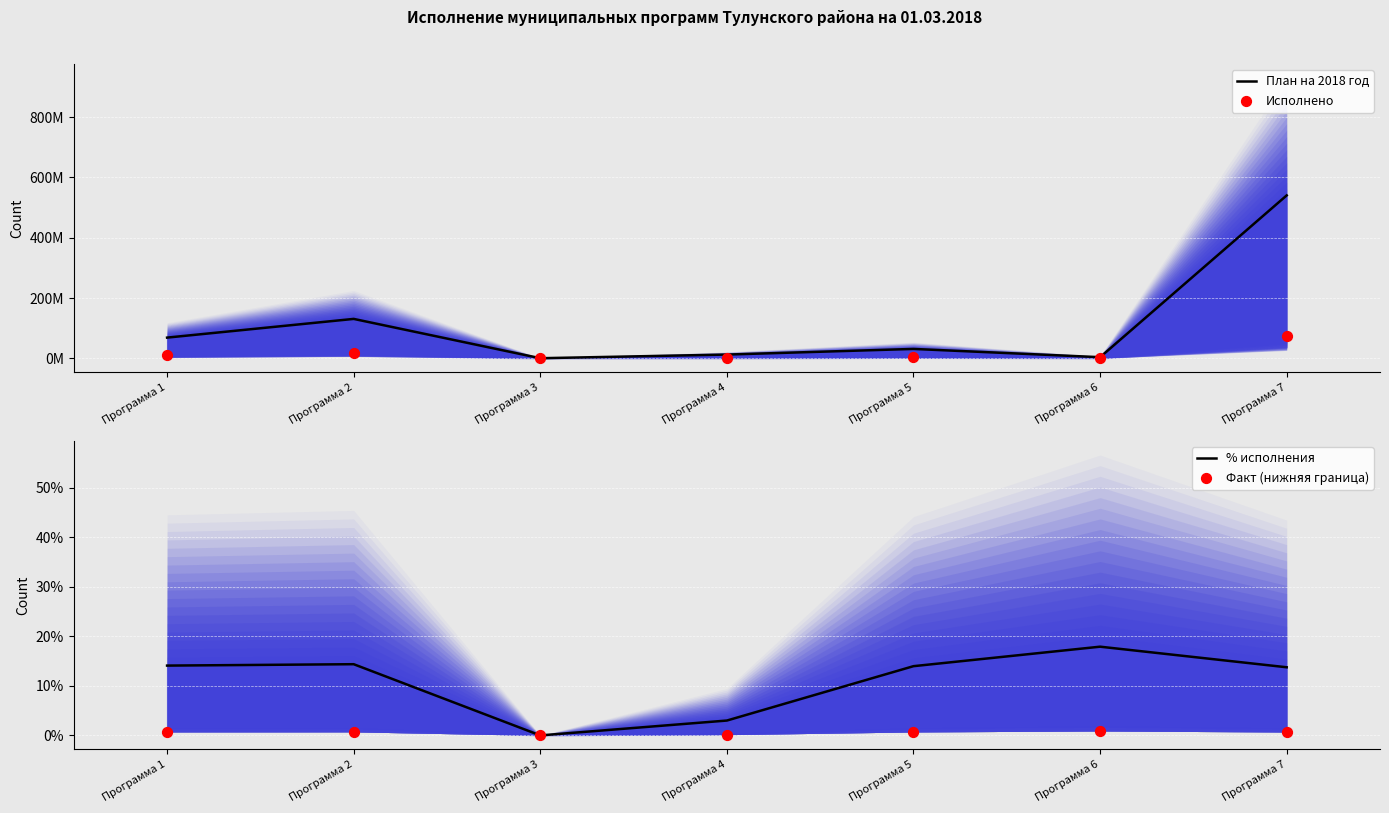

What are all the series names shown in the legend?

План на 2018 год, Исполнено, % исполнения, Факт (нижняя граница)